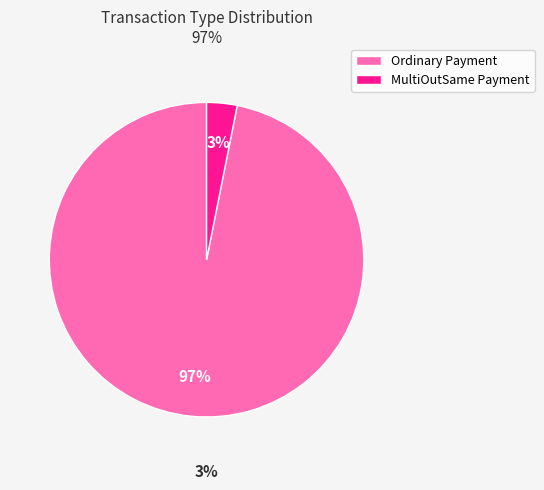

True or false: Ordinary Payment accounts for 84% of the total.

False